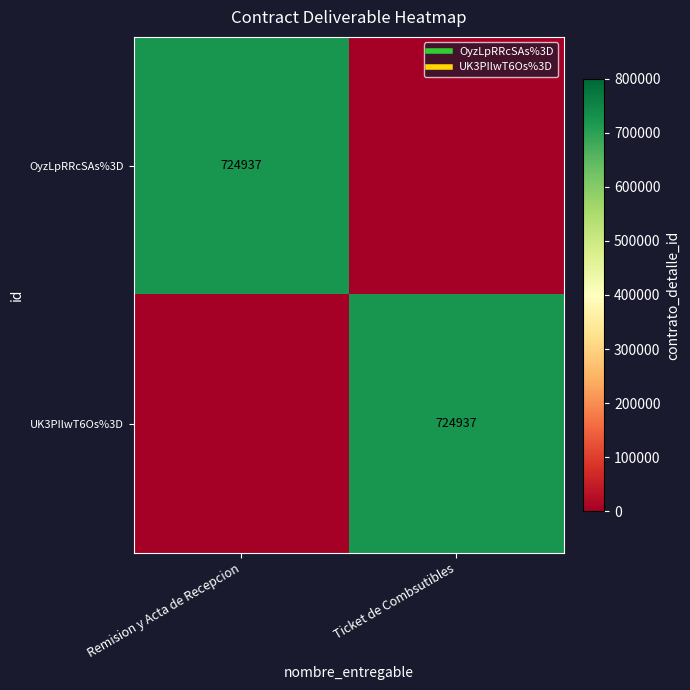

What is the sum of all UK3PIlwT6Os%3D values?

724937